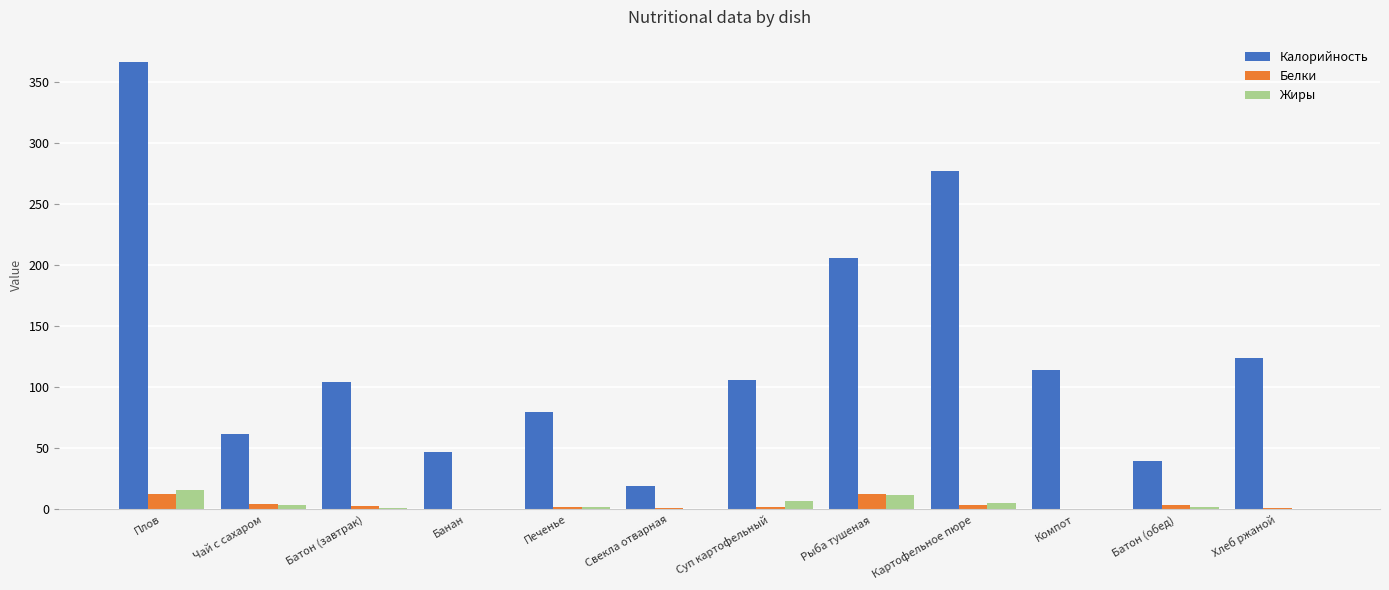

What is the greatest value displayed?

366.0